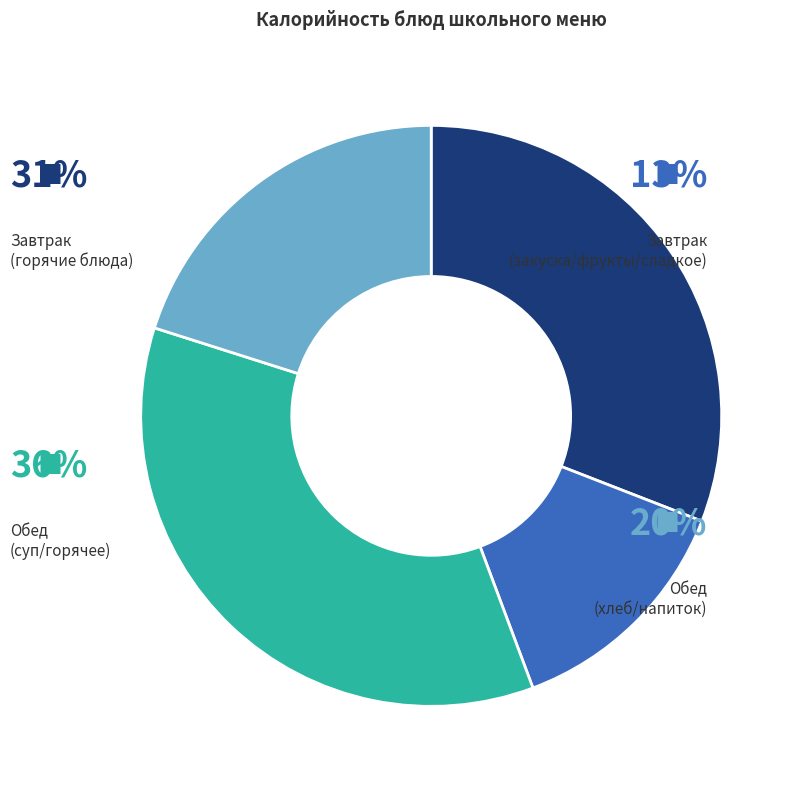

Does жаркое по-домашнему account for over 50% of the chart?

No